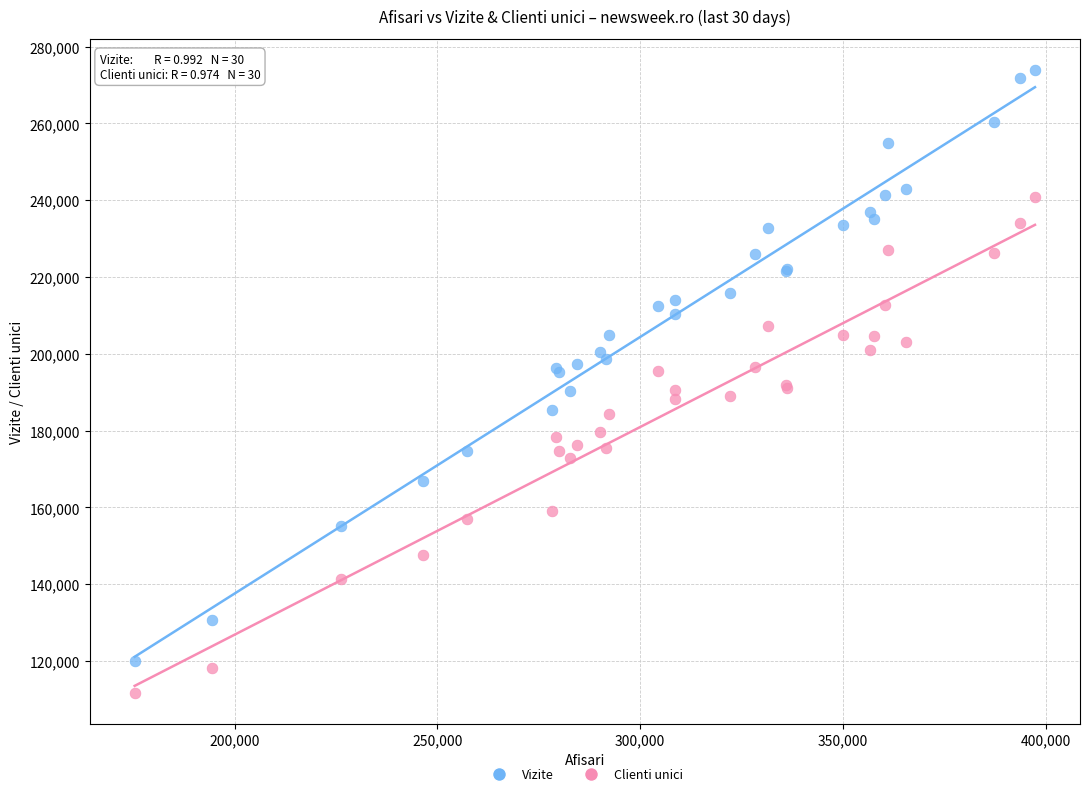

What are all the series names shown in the legend?

Vizite, Clienti unici